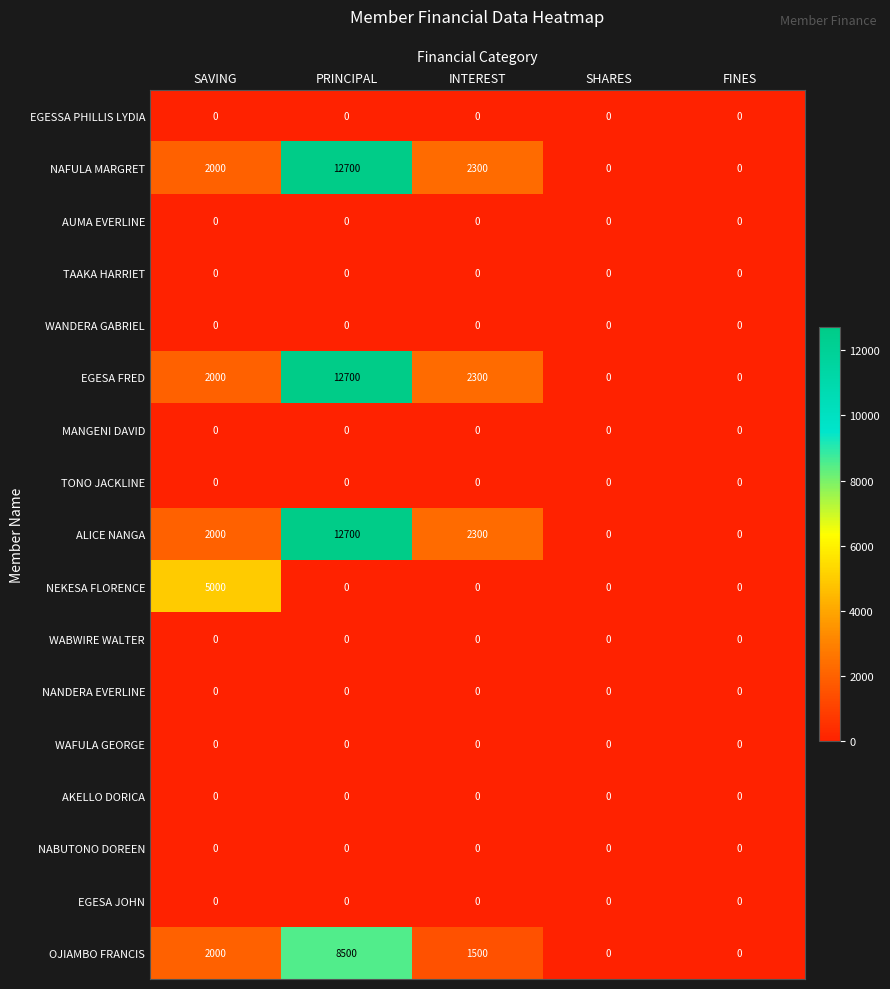

What is the sum of the NAFULA MARGRET values at PRINCIPAL and SAVING?

14700